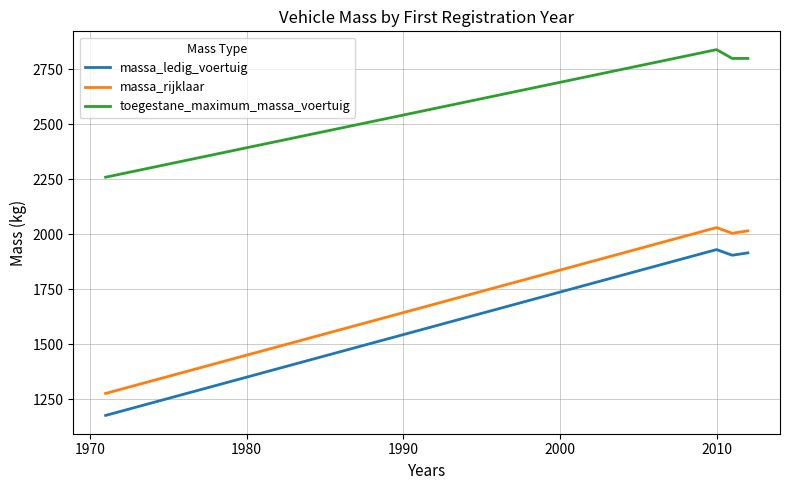

True or false: toegestane_maximum_massa_voertuig and massa_ledig_voertuig intersect in this chart.

False